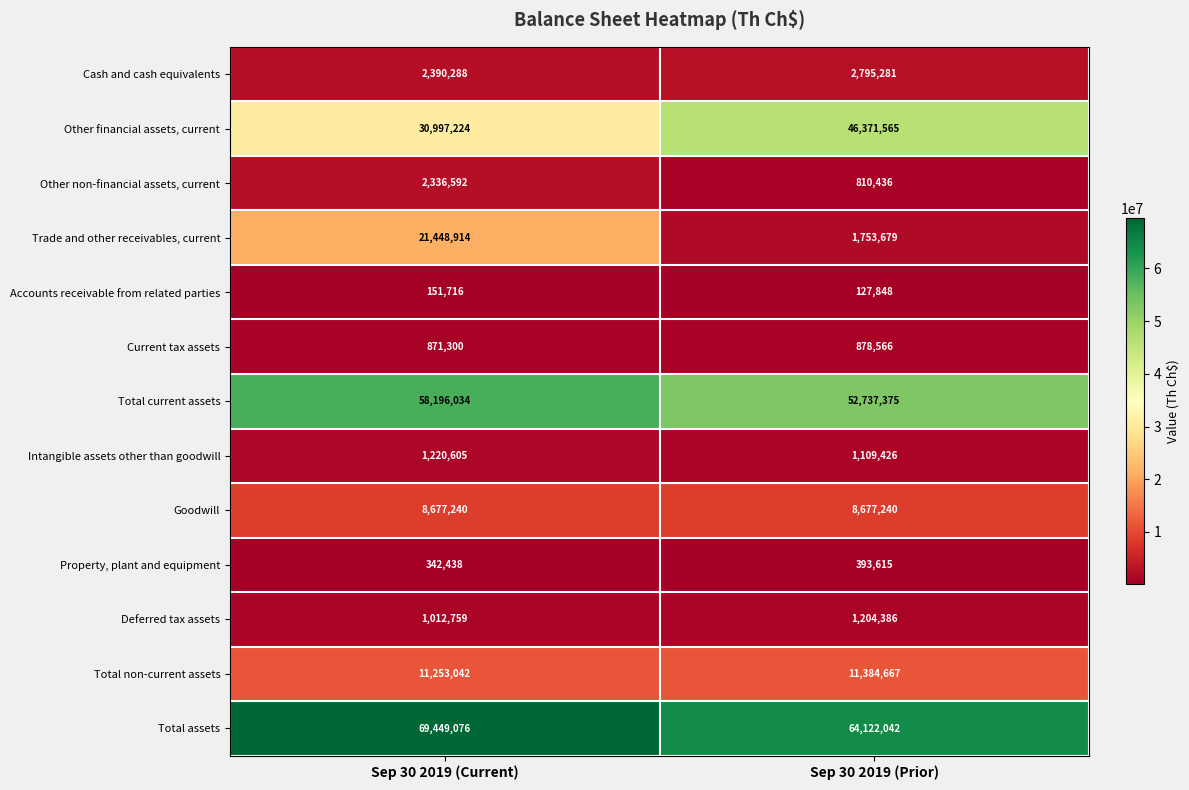

What is the total value across all series at Sep 30 2019 (Current)?

208347228